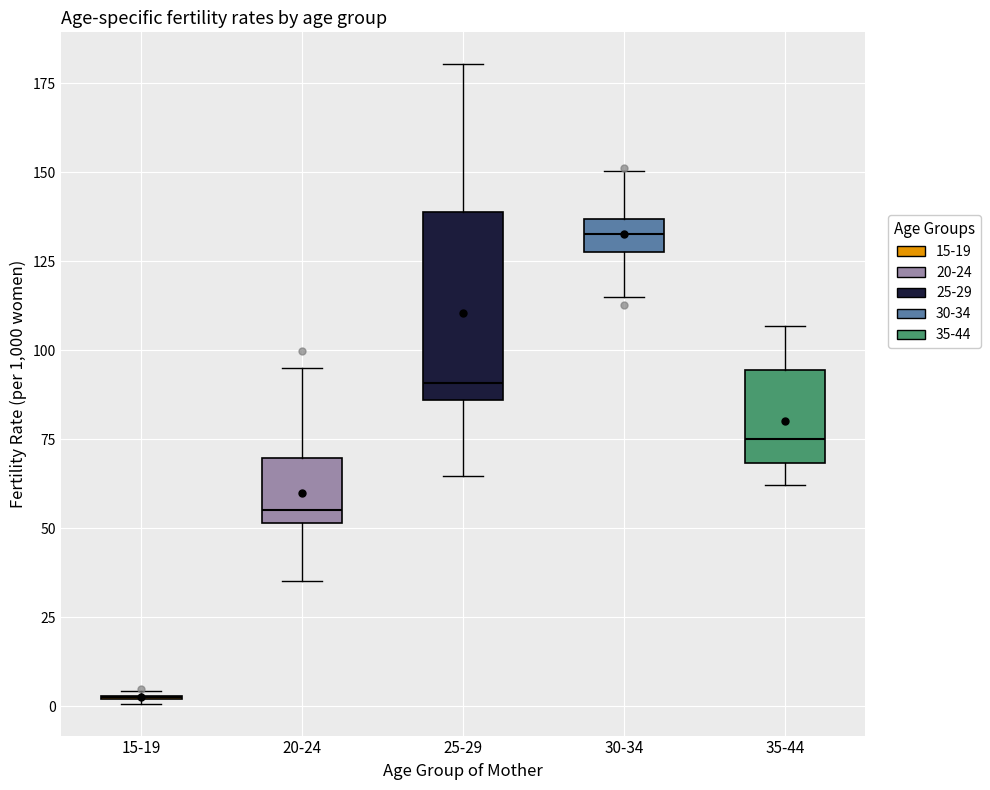

Reading left to right, transcribe this box plot: for each box, give where its median line is, the range the box spans, and where its two whiskers end, as read against the y-axis. The values are not printed on the chart, so give them approximately, as read against the axis.

15-19: box collapsed to a line at 5, whiskers 0 to 5
20-24: median 55, box 50 to 70, whiskers 35 to 95
25-29: median 90, box 85 to 140, whiskers 65 to 180
30-34: median 135 (inside the box), box 130 to 135, whiskers 115 to 150
35-44: median 75, box 70 to 95, whiskers 60 to 105